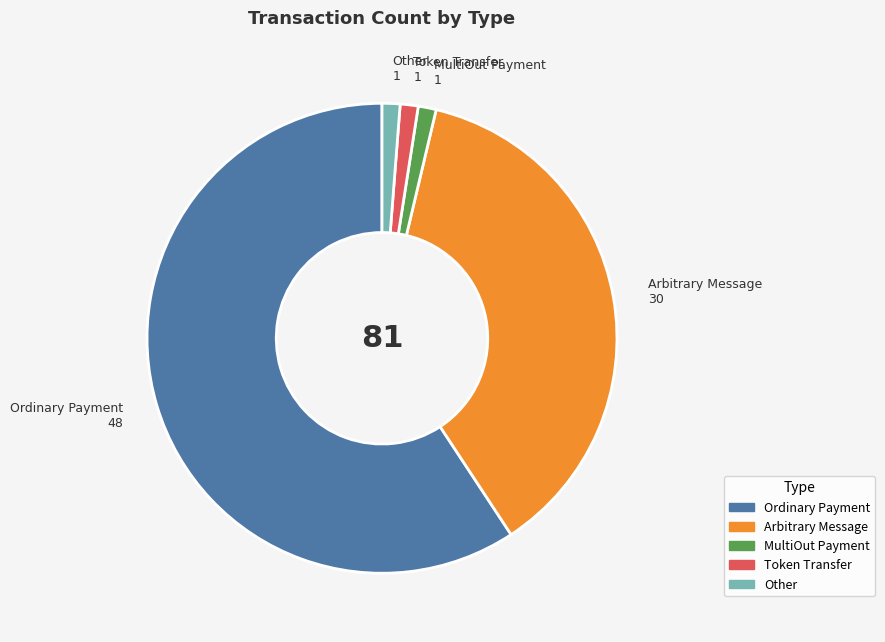

Does Ordinary Payment represent more than half of the total?

Yes